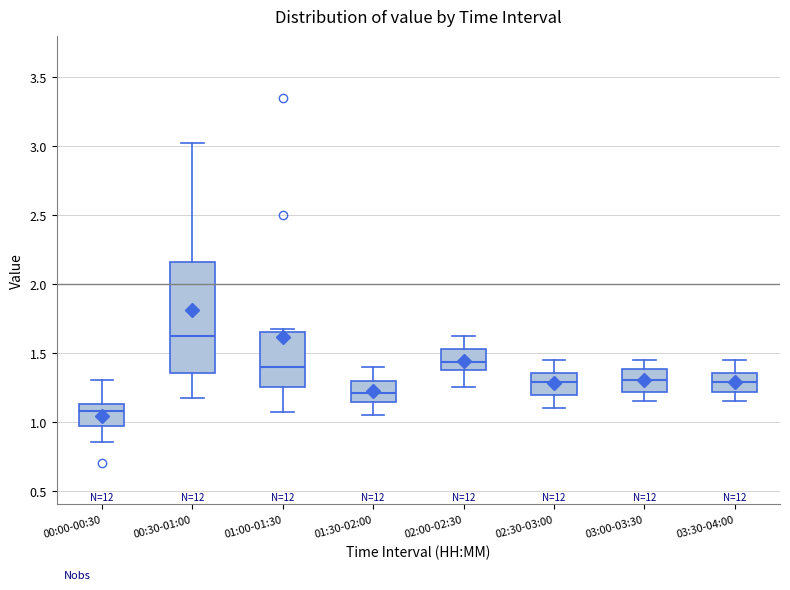

Which box is the tallest, from its lower edge to its upper edge?

00:30-01:00